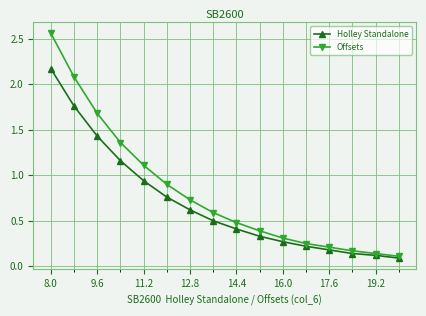

At how many categories does at least one series exceed 1?

5